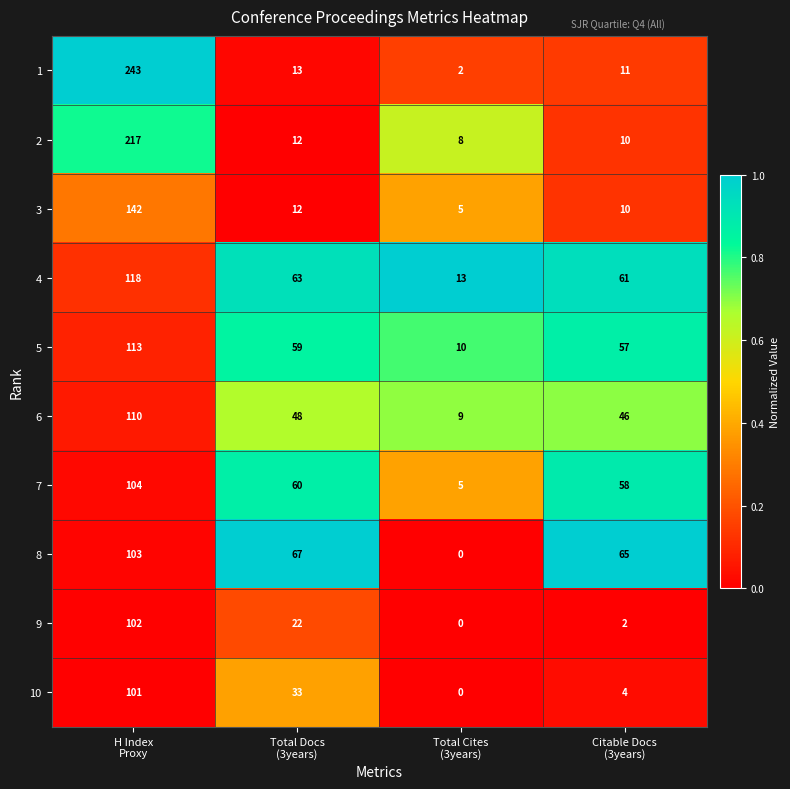

What is the difference between the maximum and second lowest values in the 3 series?

132